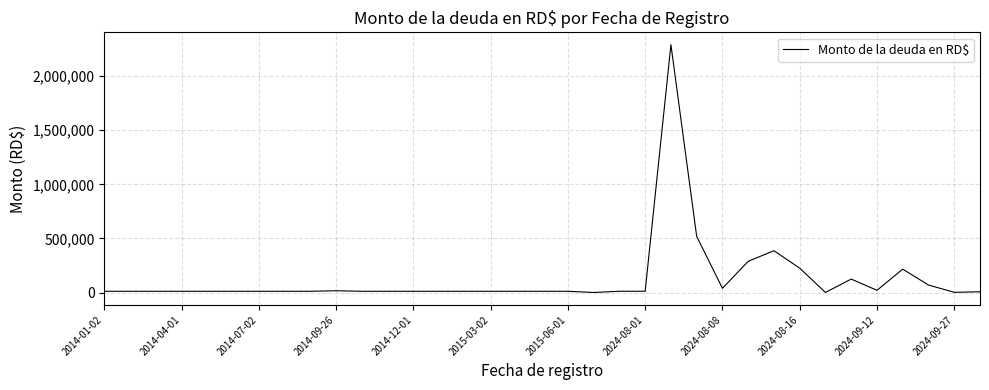

How many lines are shown in the chart?

1